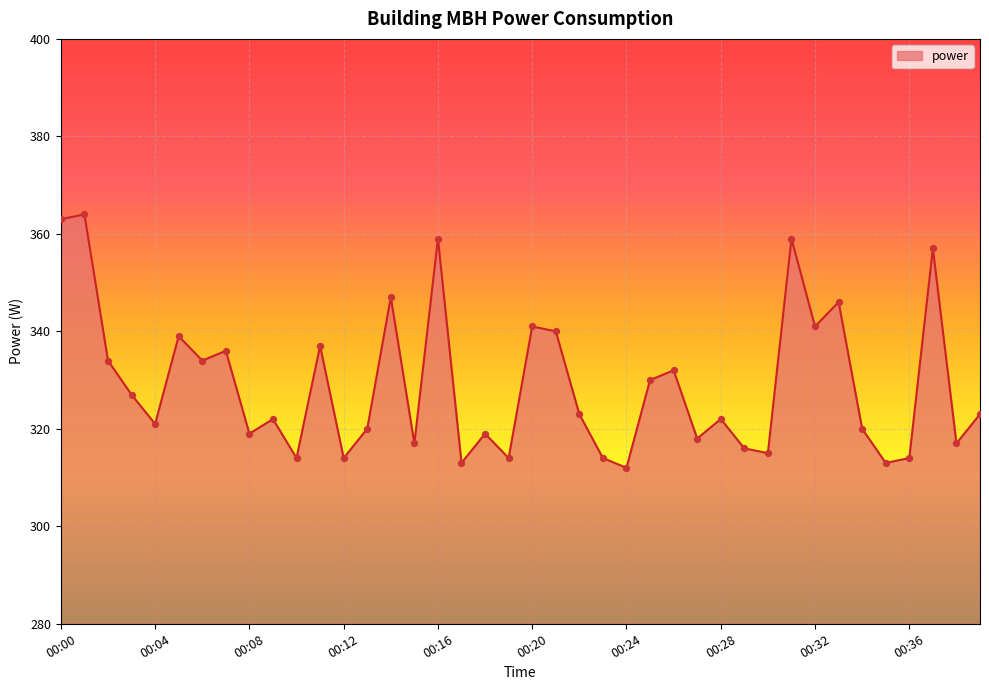

What is the maximum value shown in the chart?

364